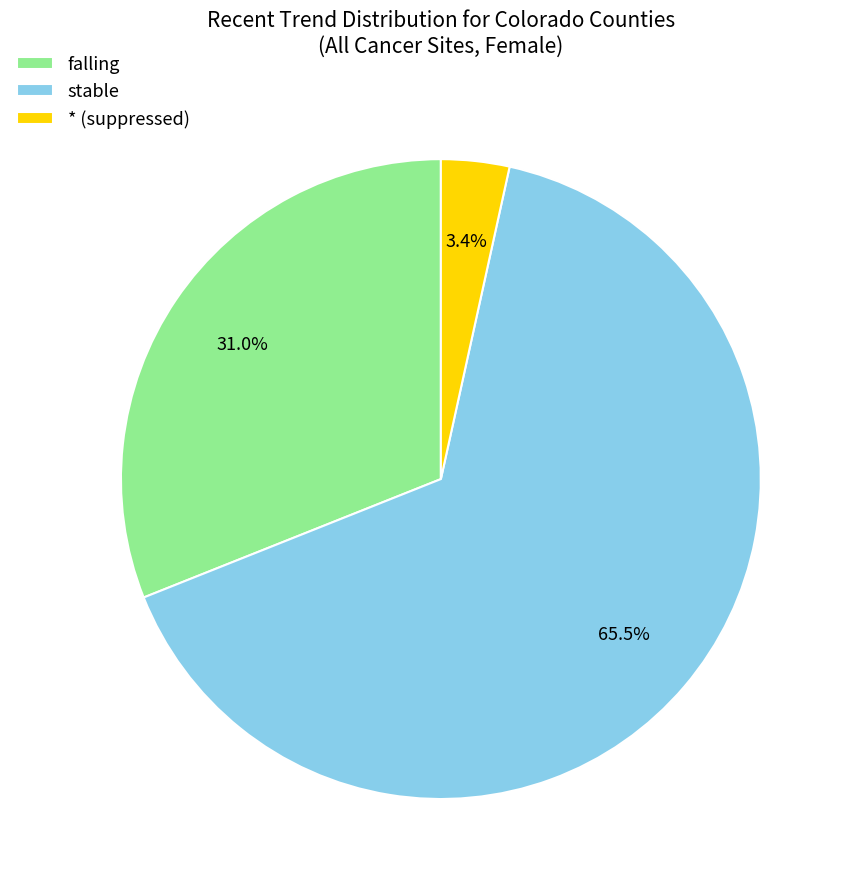

To the nearest percent, what is the combined percentage of * (suppressed) and stable?

69%